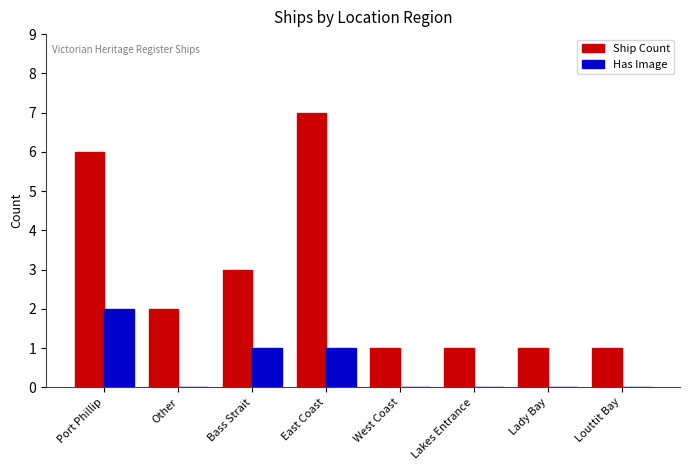

Where is Ship Count nearest to the value 4?

Bass Strait